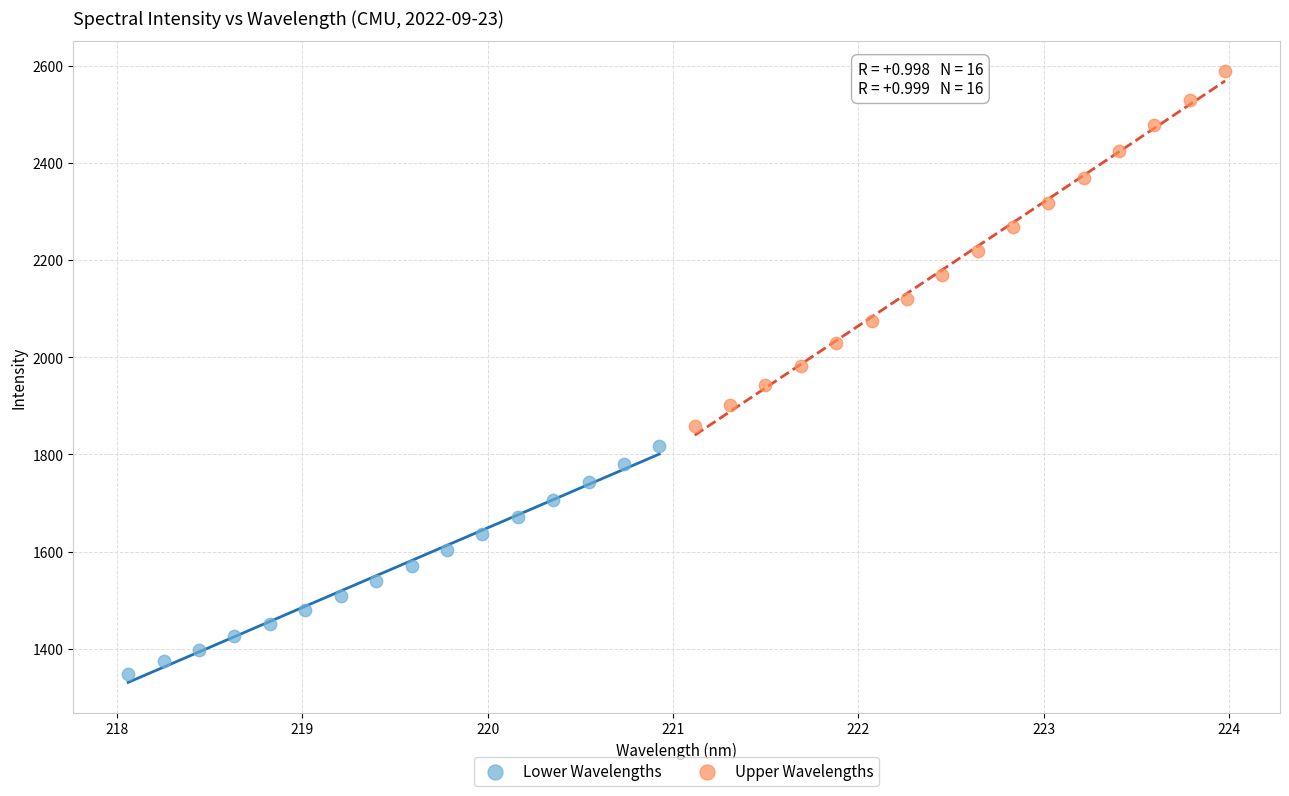

Which series has the largest Y range (max minus min)?

Upper Wavelengths